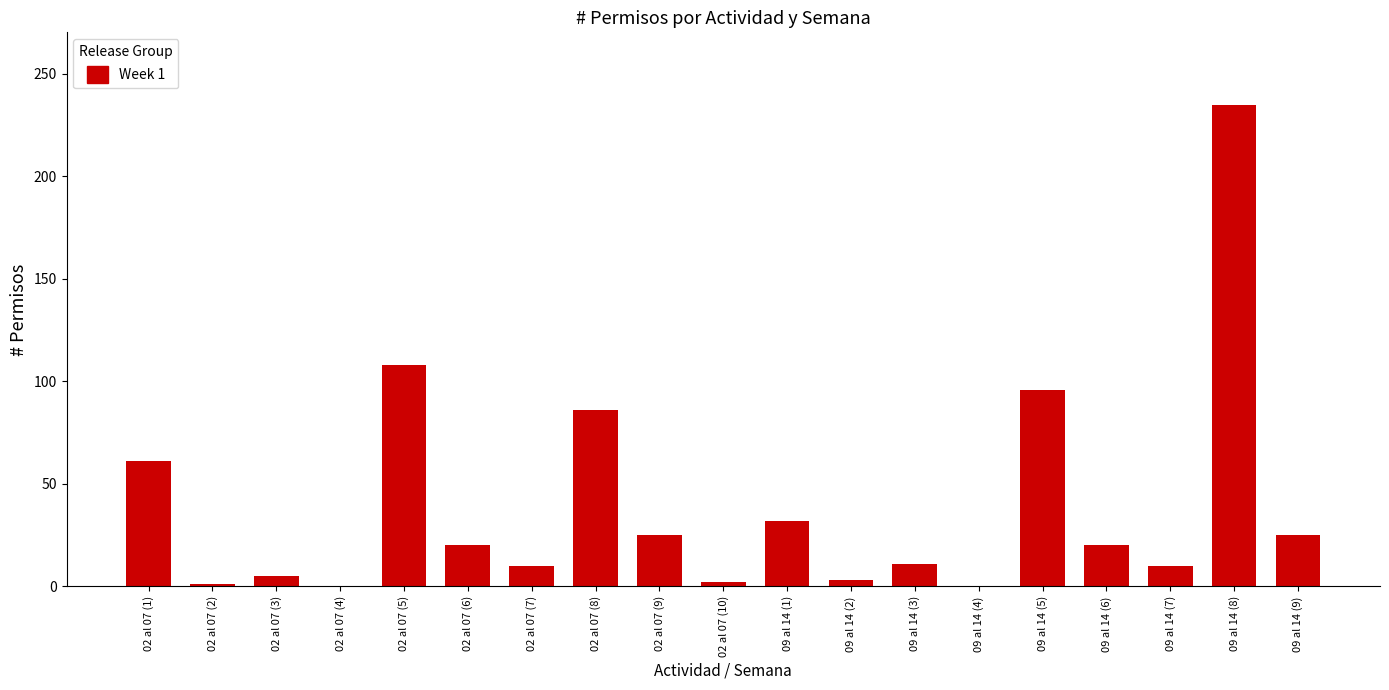

Which label corresponds to the largest value in the chart?

09 al 14 (8)